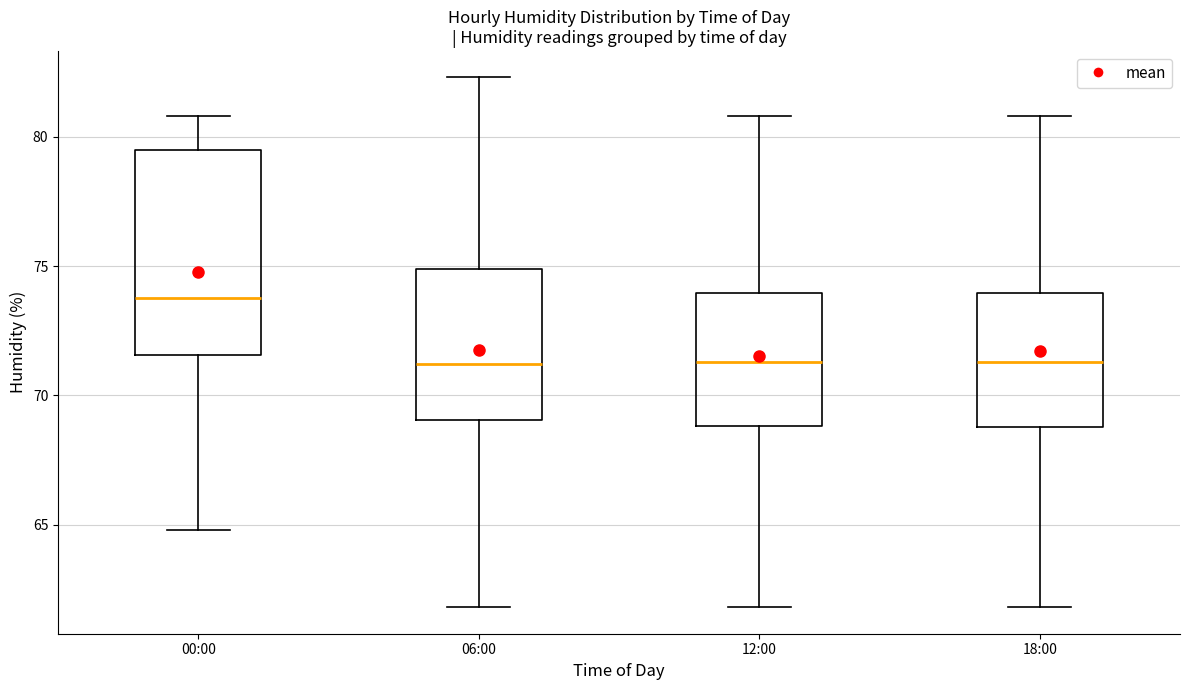

Where does the upper whisker of the box for 00:00 end on the y-axis? The values are not printed on the chart, so give them approximately, as read against the axis.

81.0